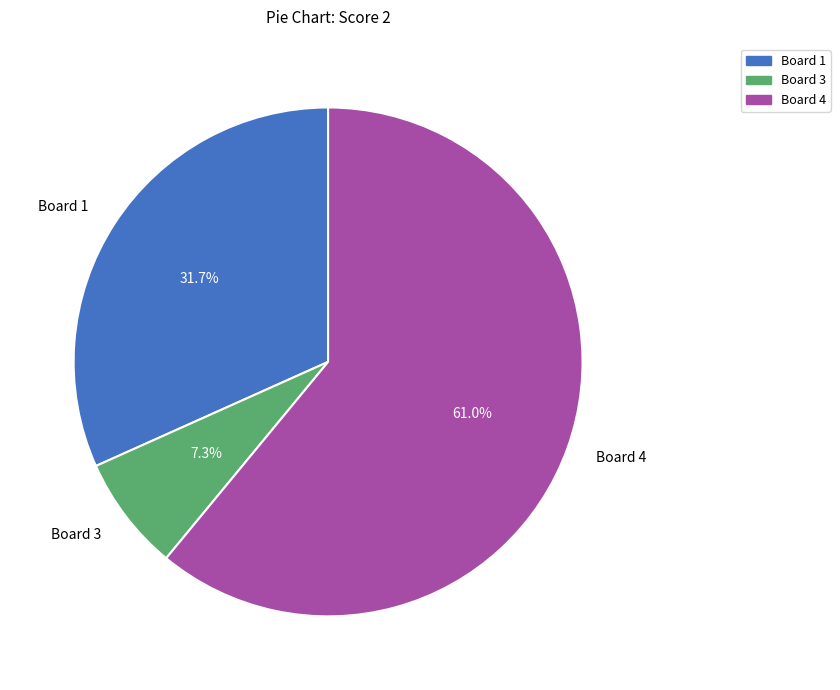

Is it true that Board 1 is 32% of the pie?

True